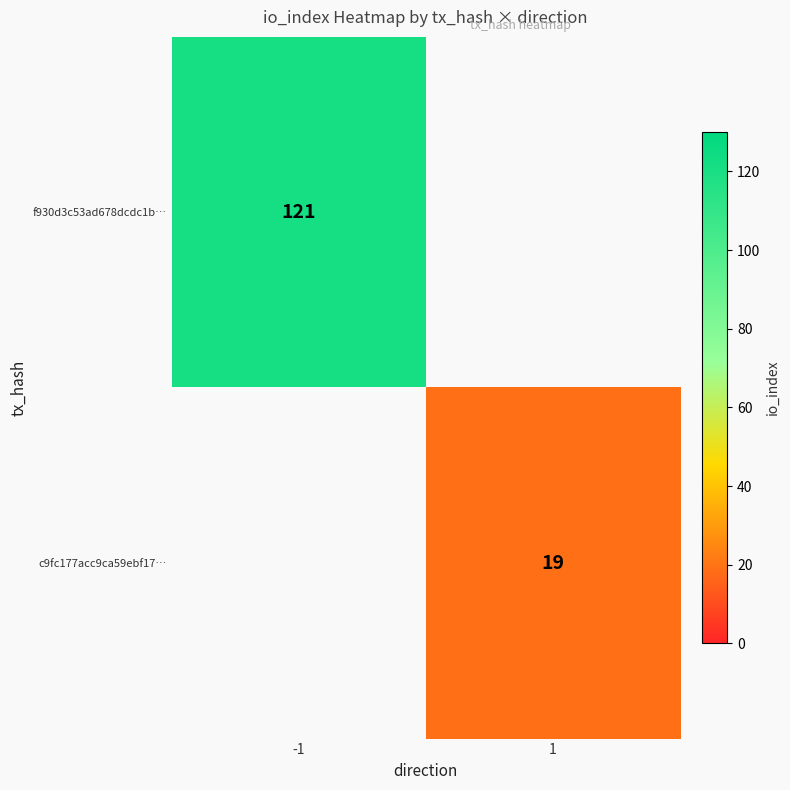

Is the value of f930d3c53ad678dcdc1b… at -1 greater than the value of c9fc177acc9ca59ebf17… at 1?

Yes